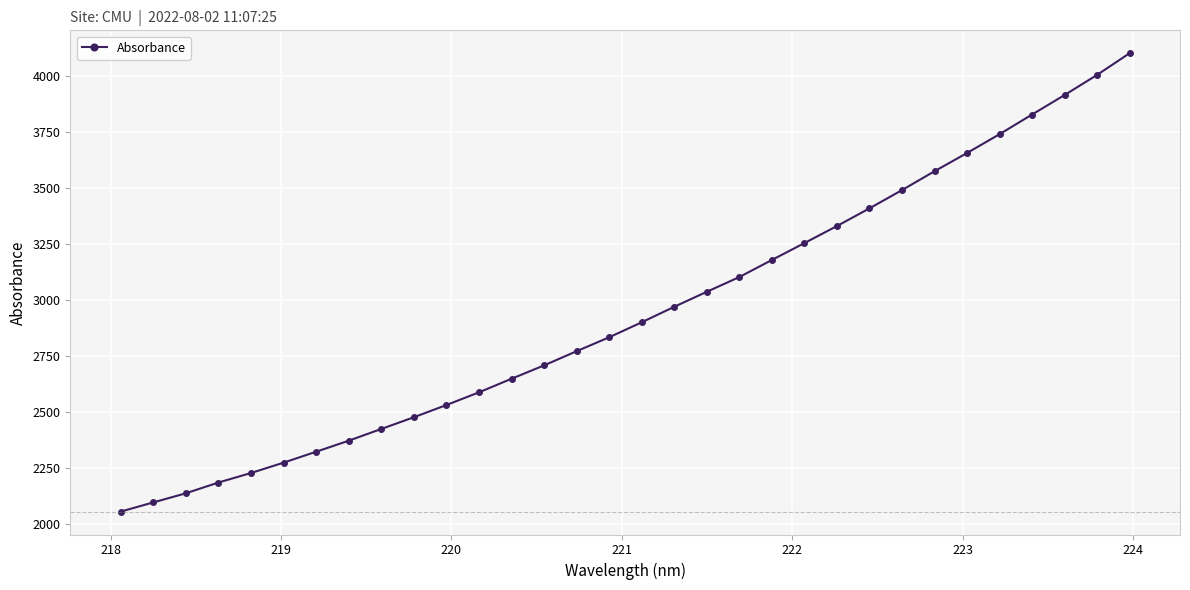

What is the average value?

2942.4